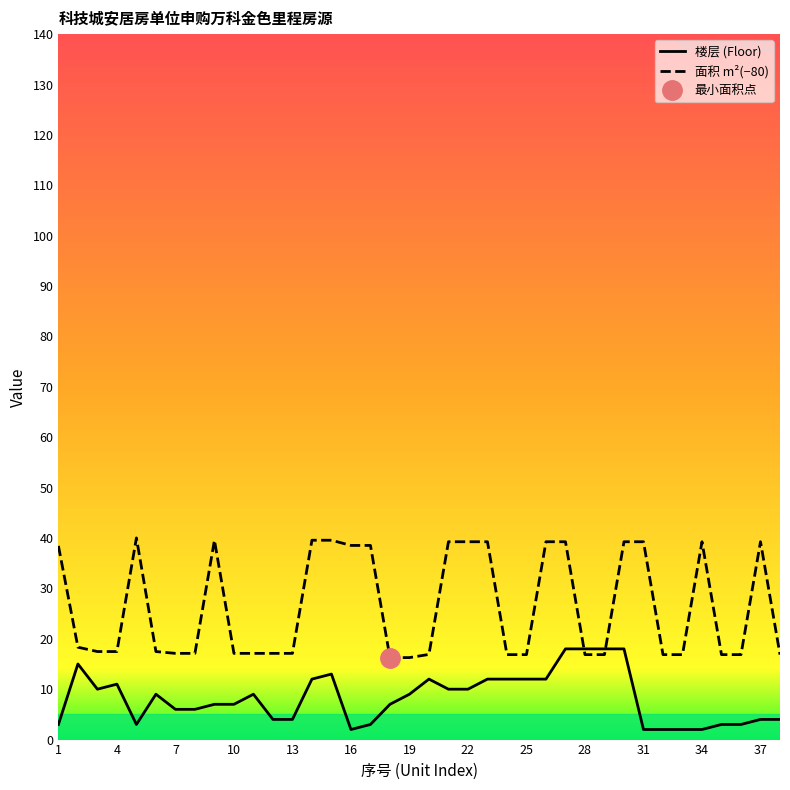

Count the number of categories in the chart.

38